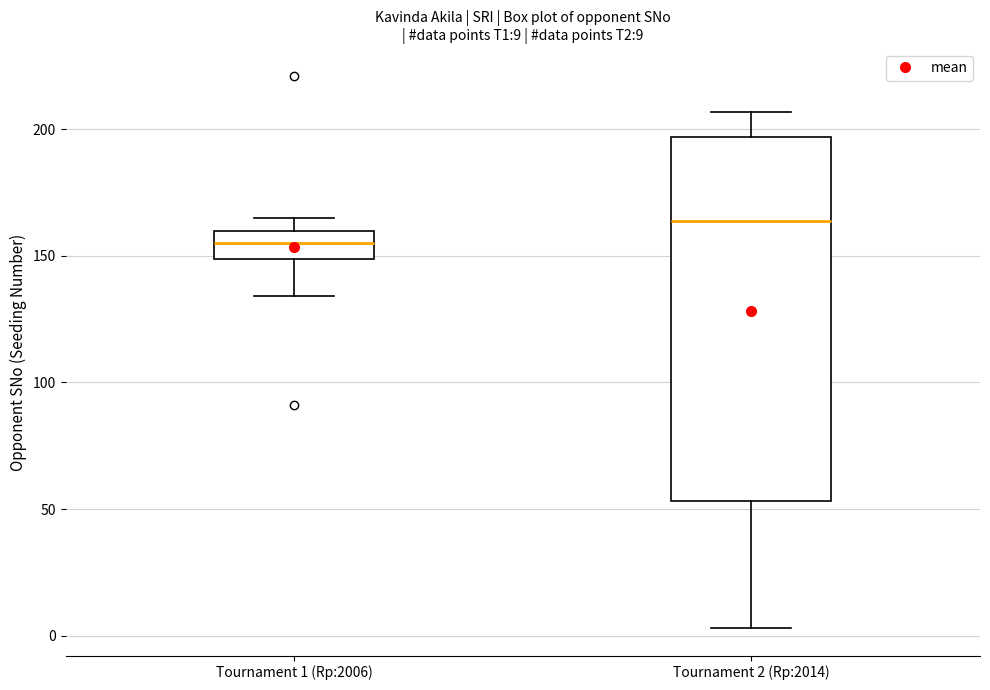

Which box has the lowest median line?

Tournament 1 (Rp:2006)